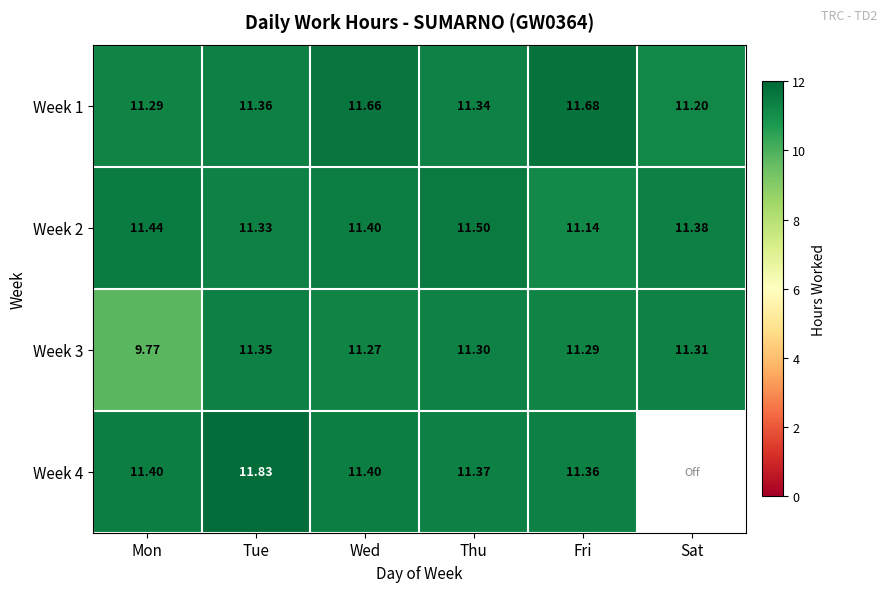

Is it true that Week 1 equals 11.2 at Sat?

True